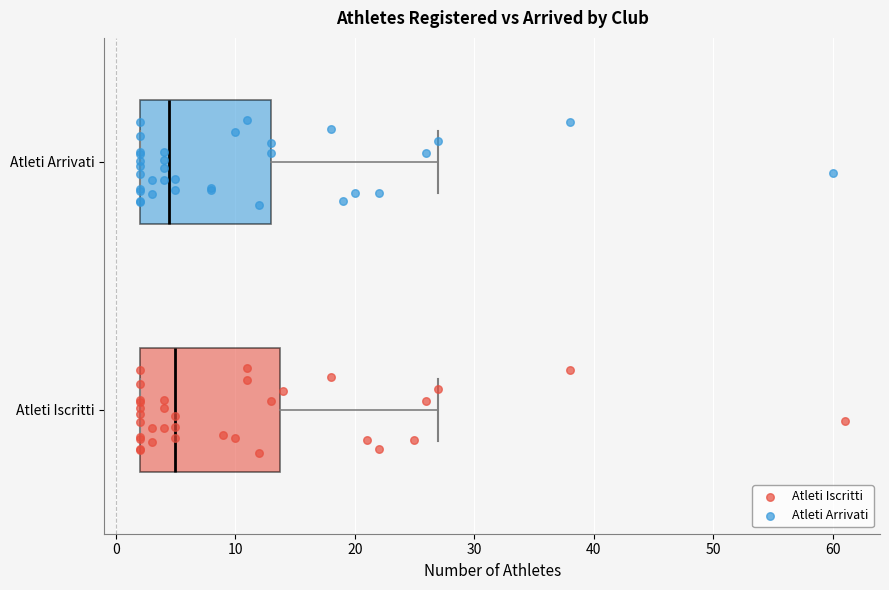

Reading bottom to top, read every box against the x-axis: the position of its median line, the range the box covers, and the ends of its whiskers. The values are not printed on the chart, so give them approximately, as read against the axis.

Atleti Iscritti: median 5, box 2 to 14, whiskers 2 to 27
Atleti Arrivati: median 5, box 2 to 13, whiskers 2 to 27